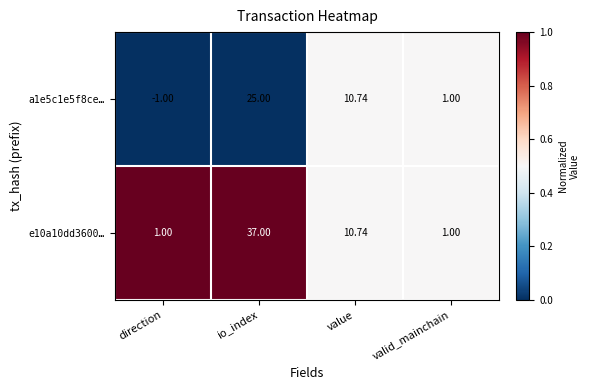

List the series in order of their overall mean, highest first.

e10a10dd3600…, a1e5c1e5f8ce…